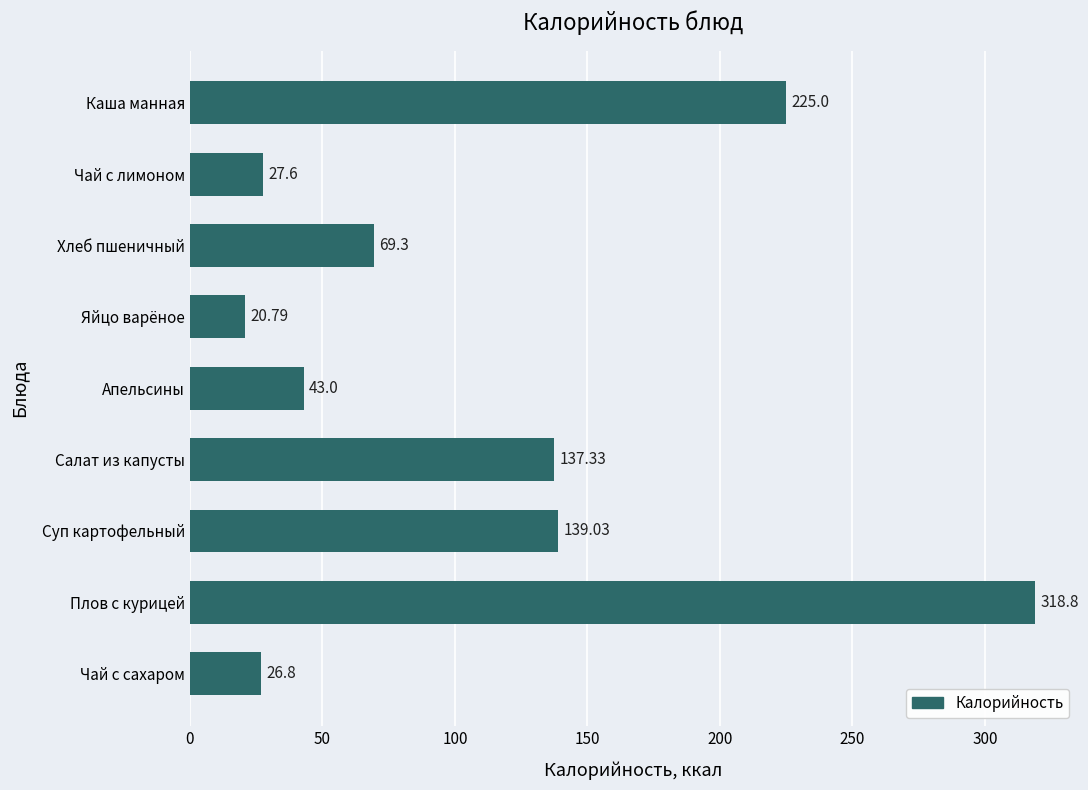

What is the smallest value displayed?

20.8